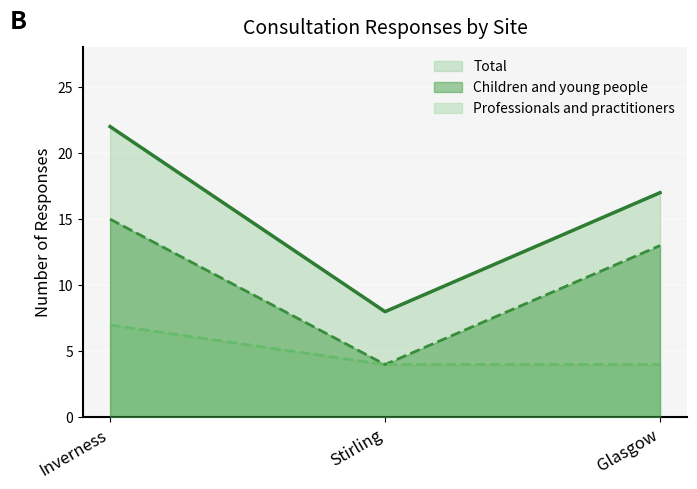

What is the average value of the Professionals and practitioners series?

5